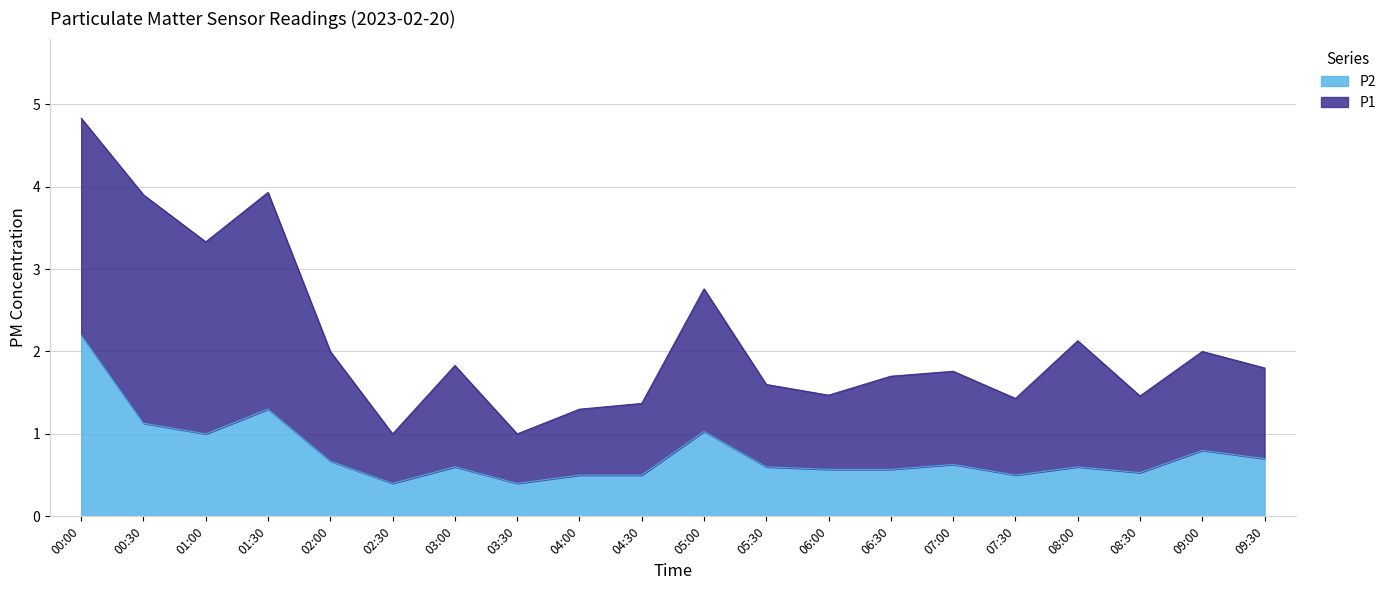

Which has a higher value, 06:00 or 08:00?

08:00